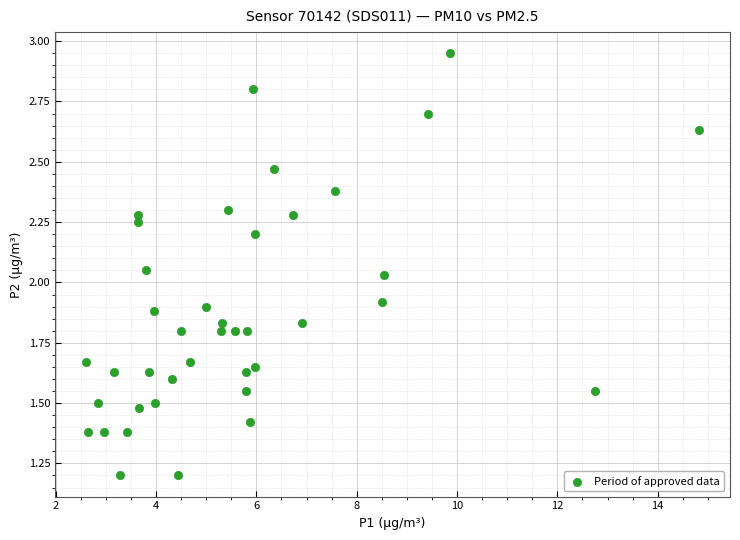

What is the range of X values (max minus min)?

12.2